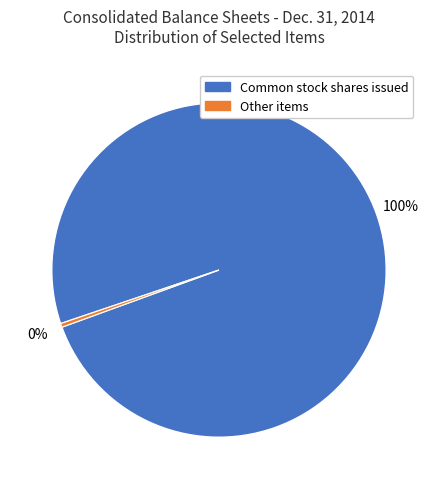

Is there a majority slice in this chart?

Yes